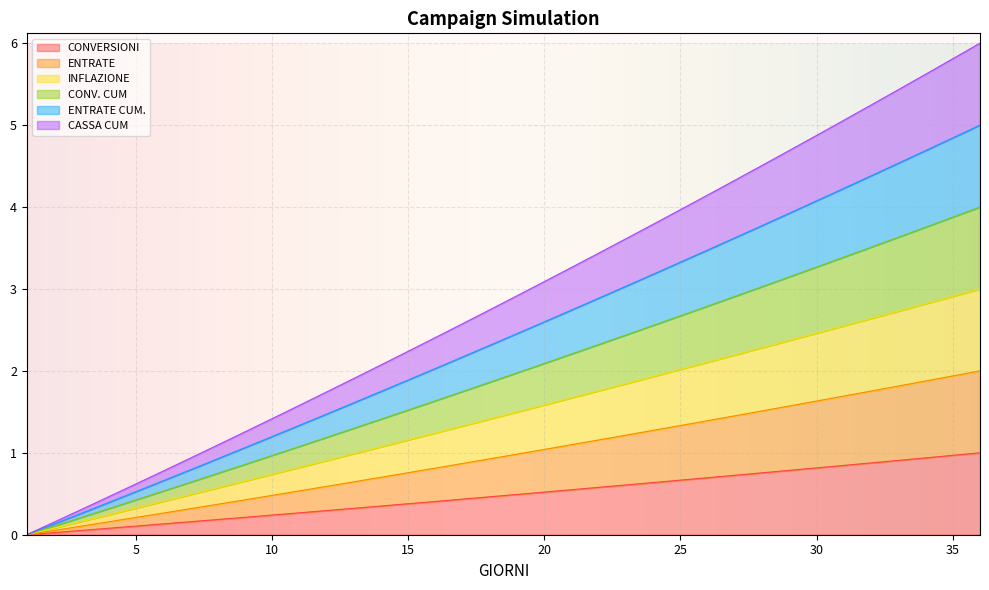

Does the chart display data point markers on the line(s)?

No